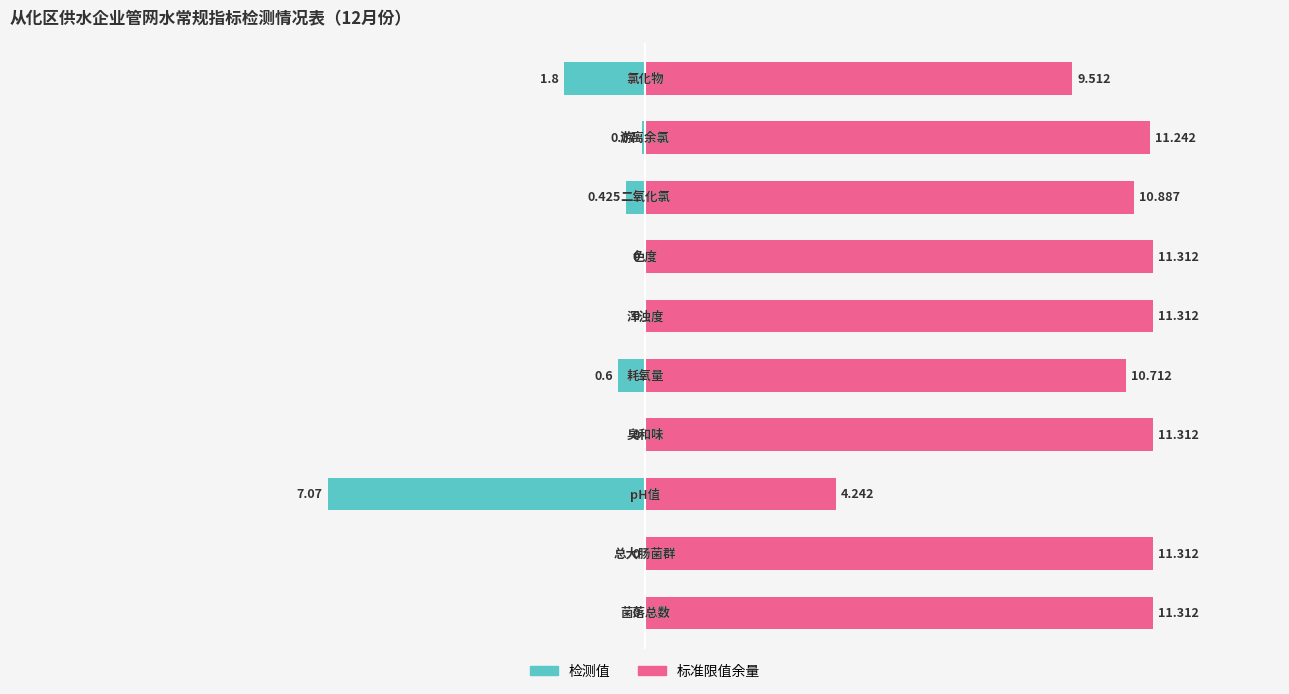

Which series has the largest total across all categories?

标准余量（右）